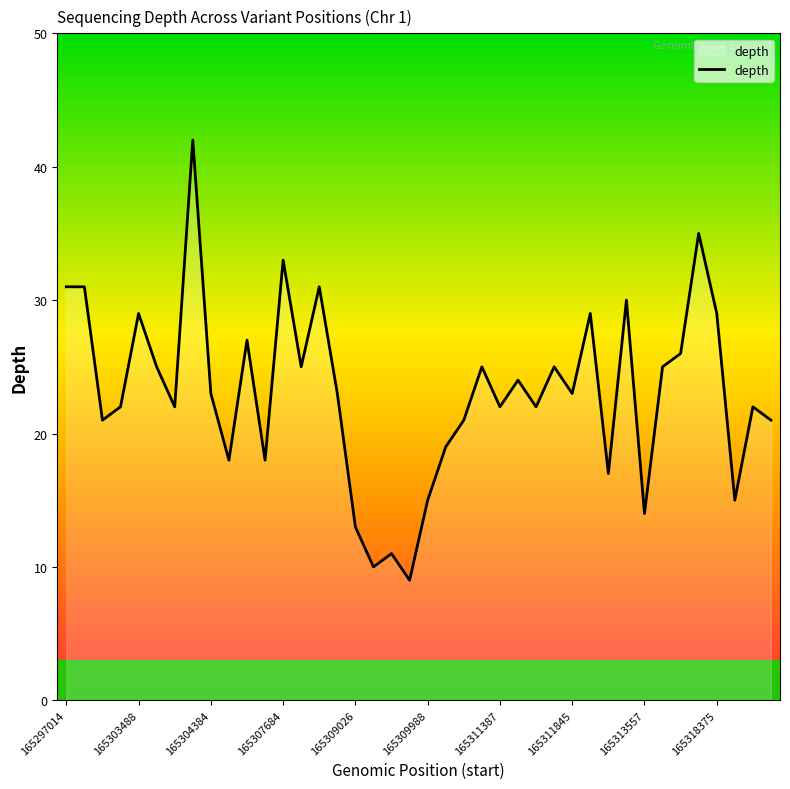

What is the maximum value shown in the chart?

42